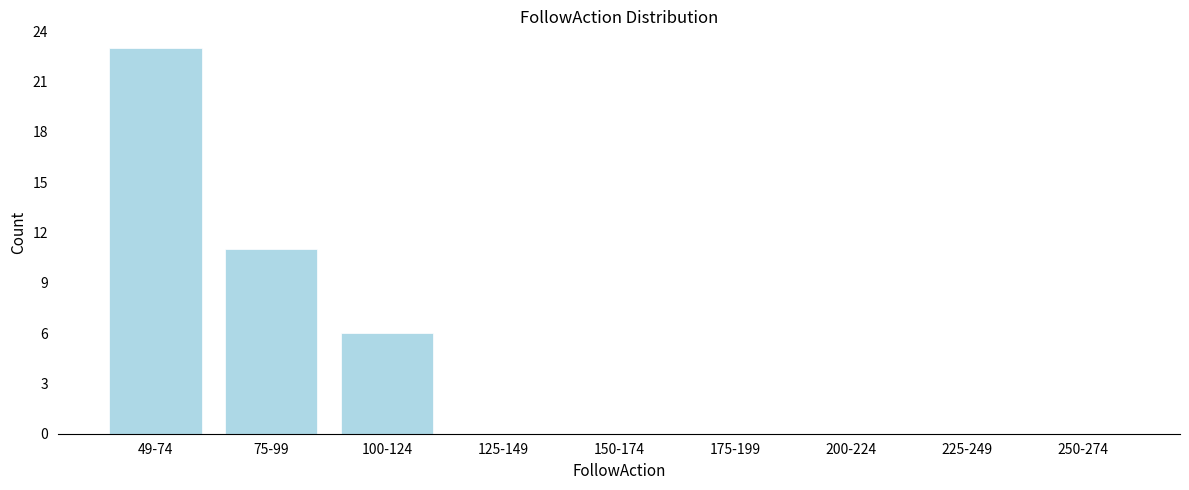

Reading right to left, what are all the values shown in this chart?

250-274=0	225-249=0	200-224=0	175-199=0	150-174=0	125-149=0	100-124=6	75-99=11	49-74=23